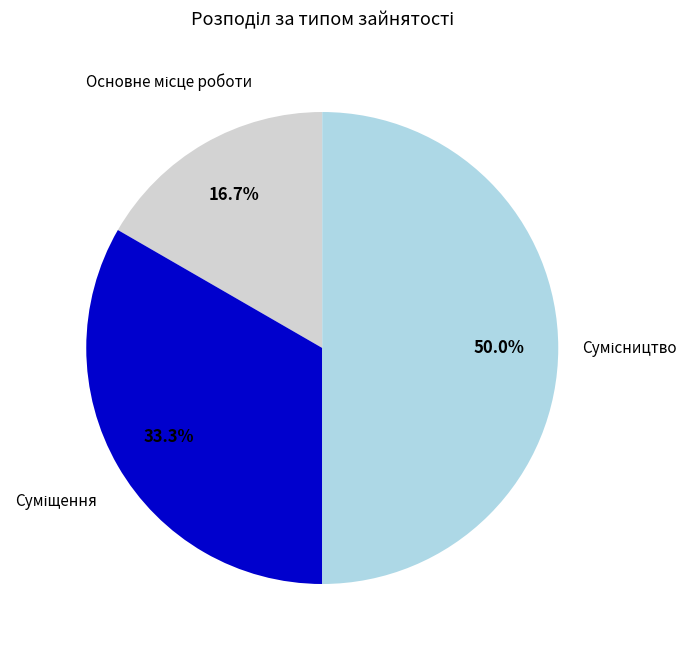

Which category has the biggest portion of the pie?

Сумісництво